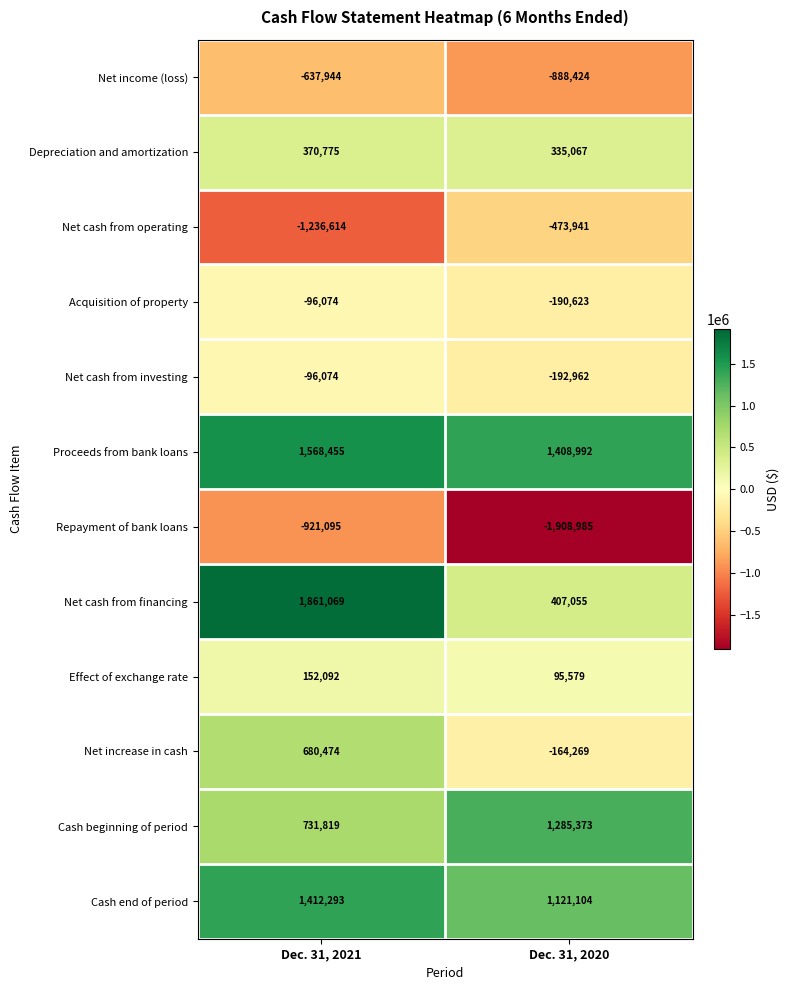

What is the greatest value displayed?

1861069